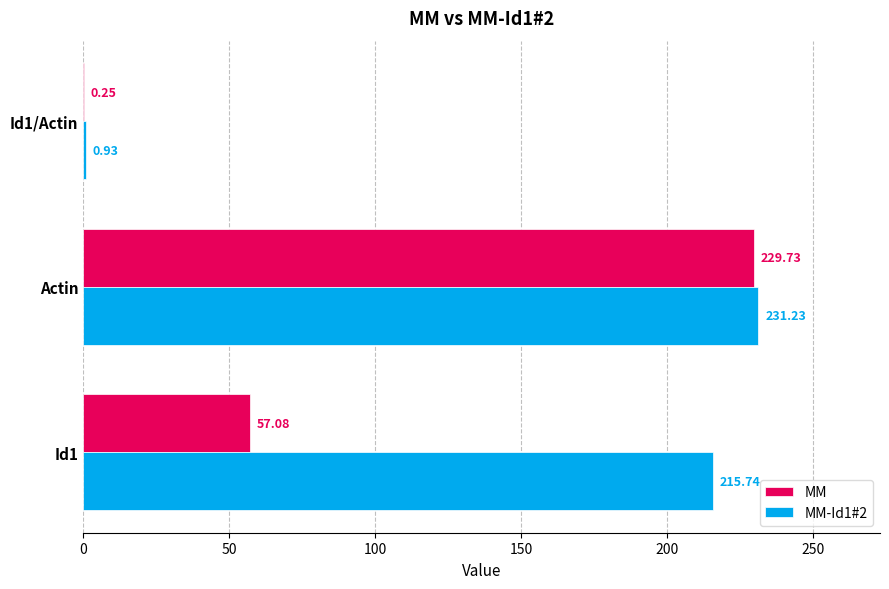

How many values in the MM-Id1#2 series exceed 215?

2